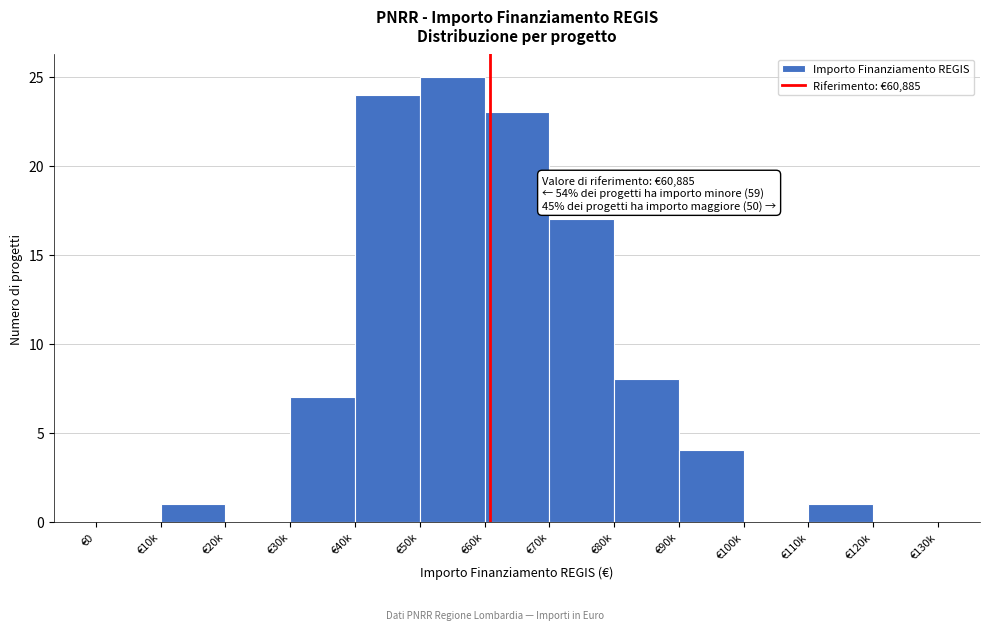

Reading left to right, transcribe all the data shown in this chart.

€0=0	€10k=1	€20k=0	€30k=7	€40k=24	€50k=25	€60k=23	€70k=17	€80k=8	€90k=4	€100k=0	€110k=1	€120k=0